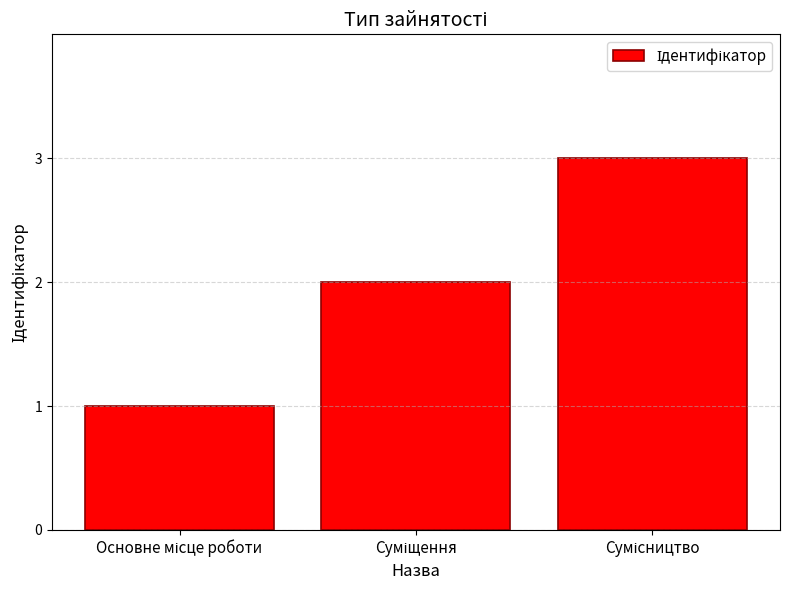

What is the difference between the second highest and minimum values?

1